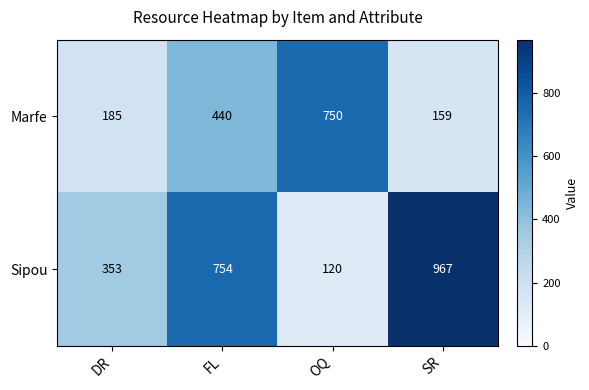

What is the maximum value for Marfe?

750